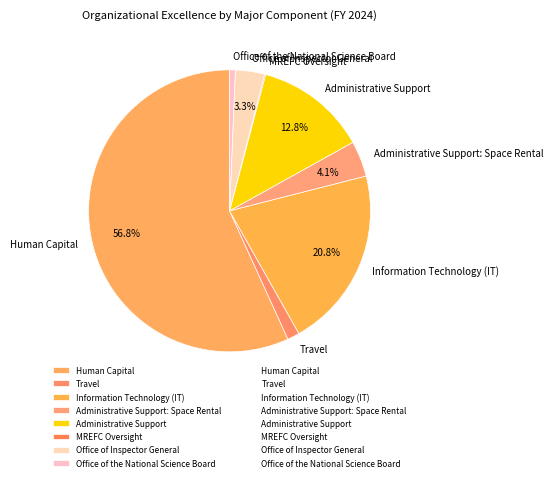

What percentage is the Office of Inspector General slice, to the nearest percent?

3%